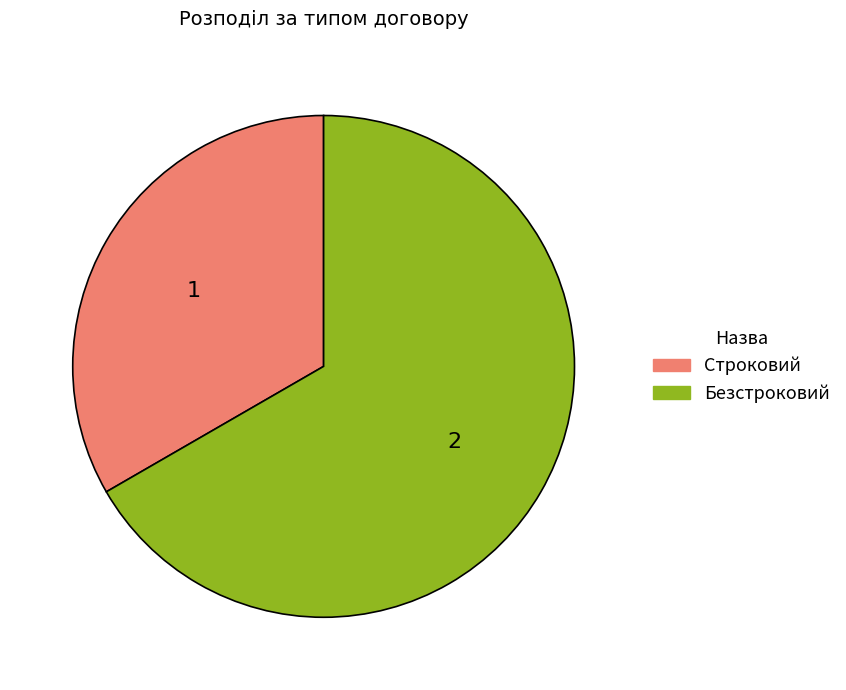

The Безстроковий slice represents 77% of the pie. True or false?

False